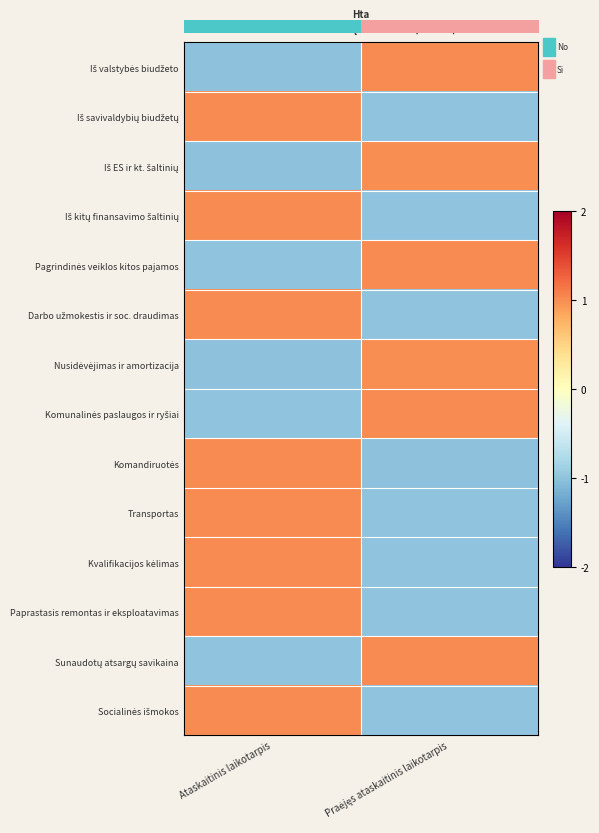

What is the spread (max minus min) of values at Ataskaitinis laikotarpis?

2.0